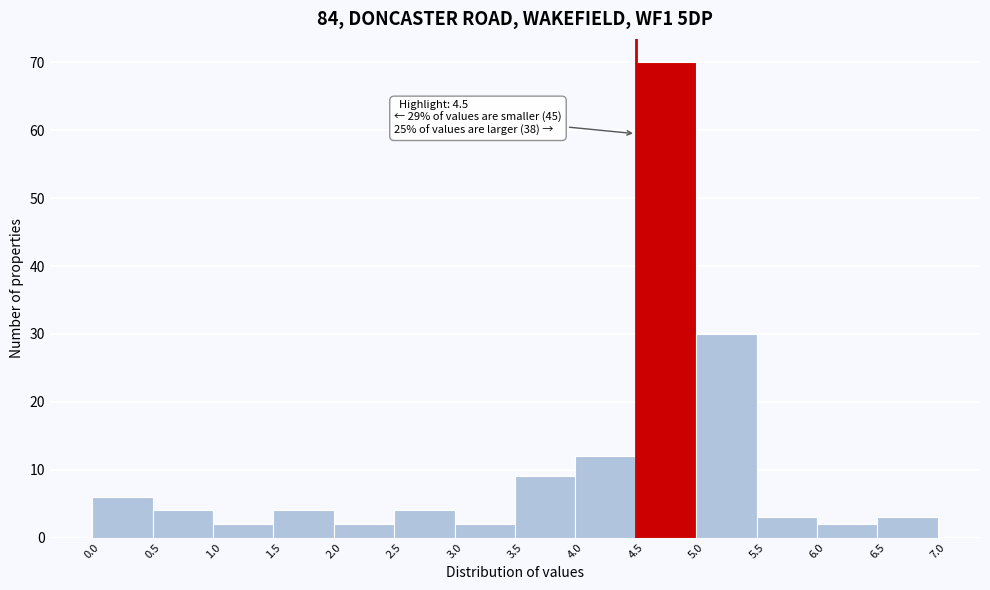

Which range on the x-axis has the tallest bar?

4.5 to 5.0